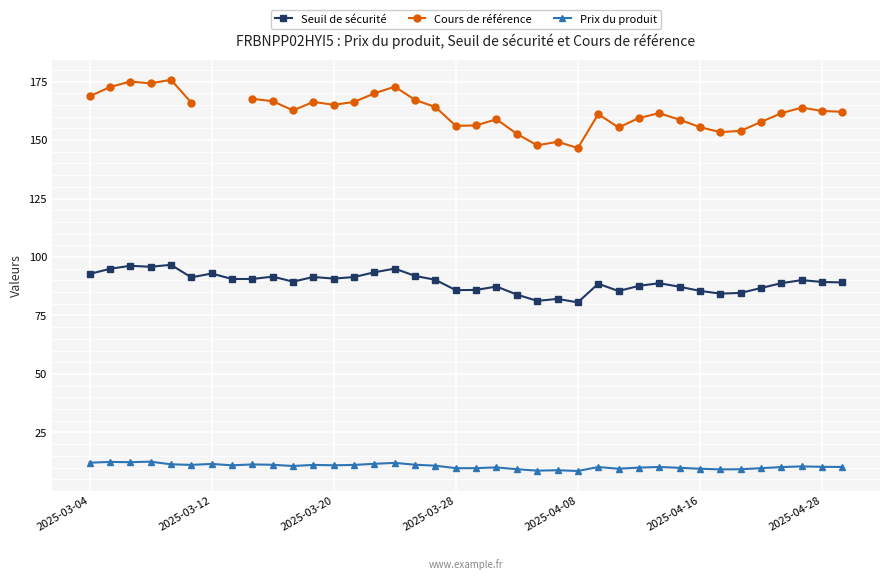

True or false: Seuil de sécurité and Cours de référence cross at least once.

False